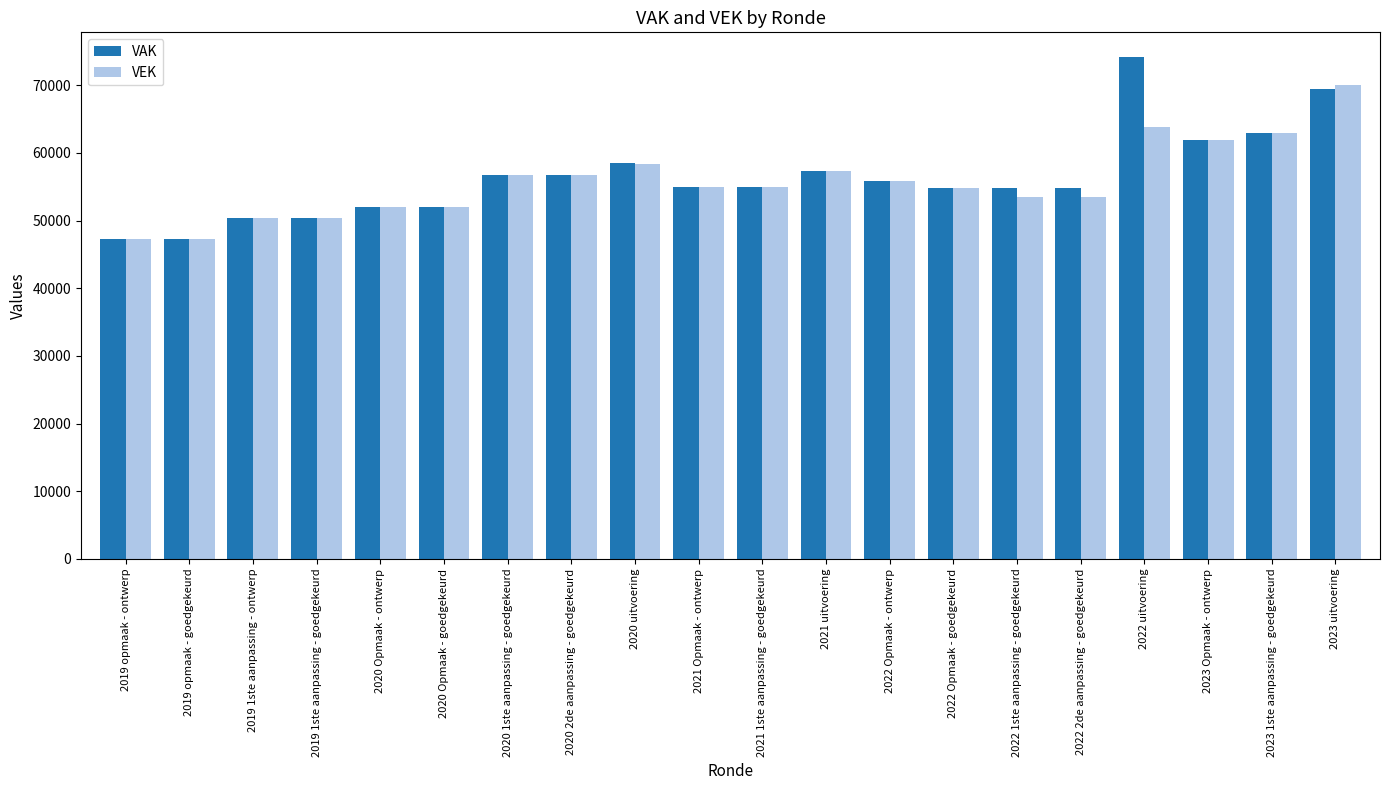

How many series are shown in this chart?

2